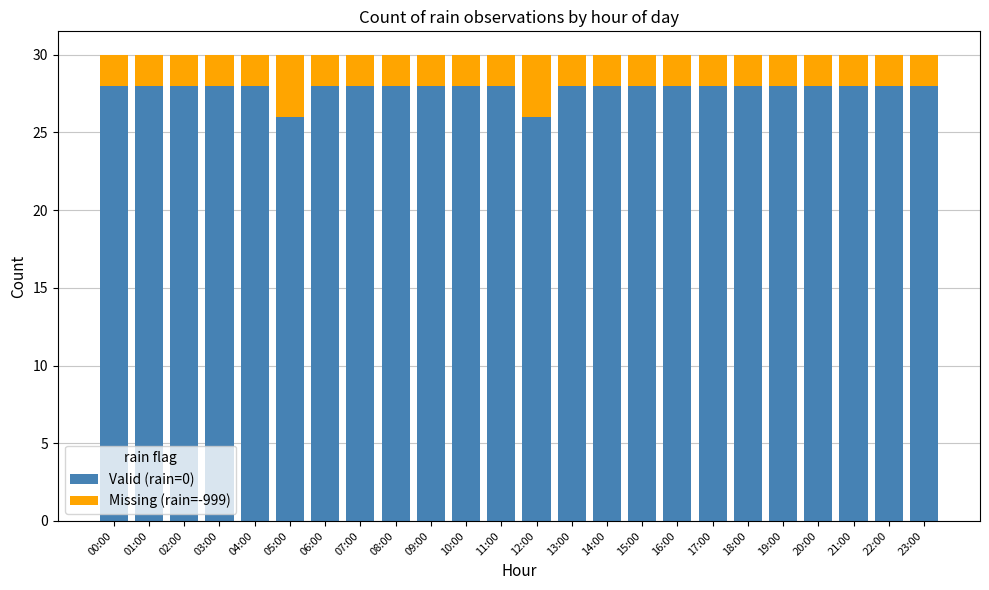

What is the maximum value for Valid (rain=0)?

28